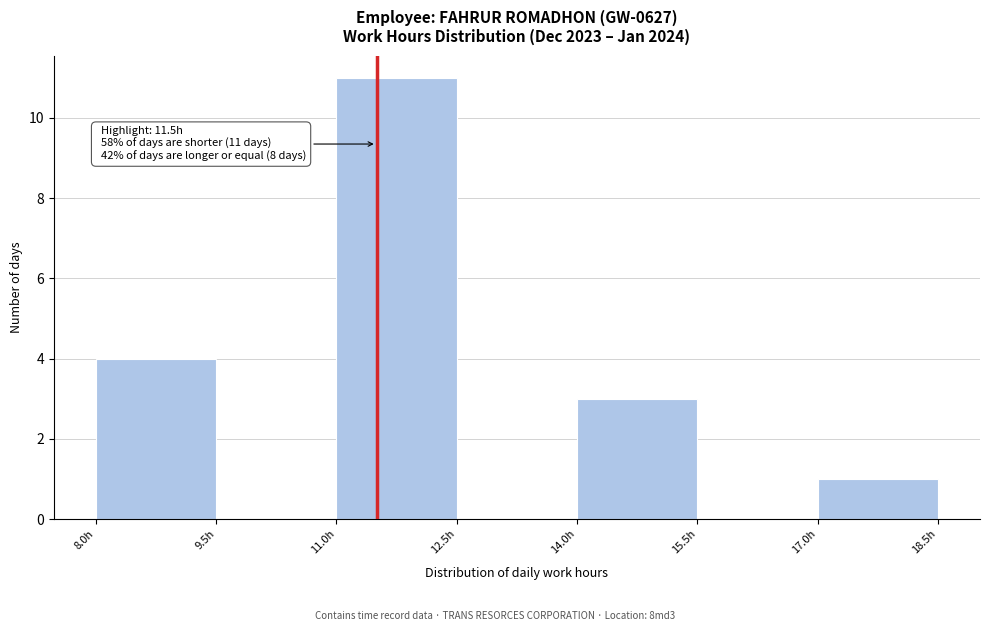

Over which range of the x-axis is the bar tallest?

11.0 to 12.5